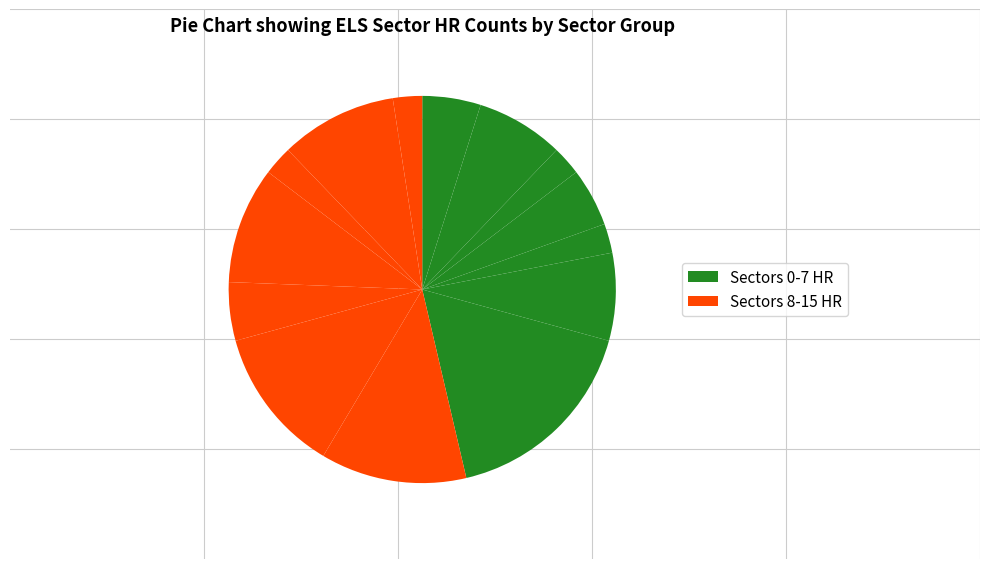

How many segments does this pie chart have?

14